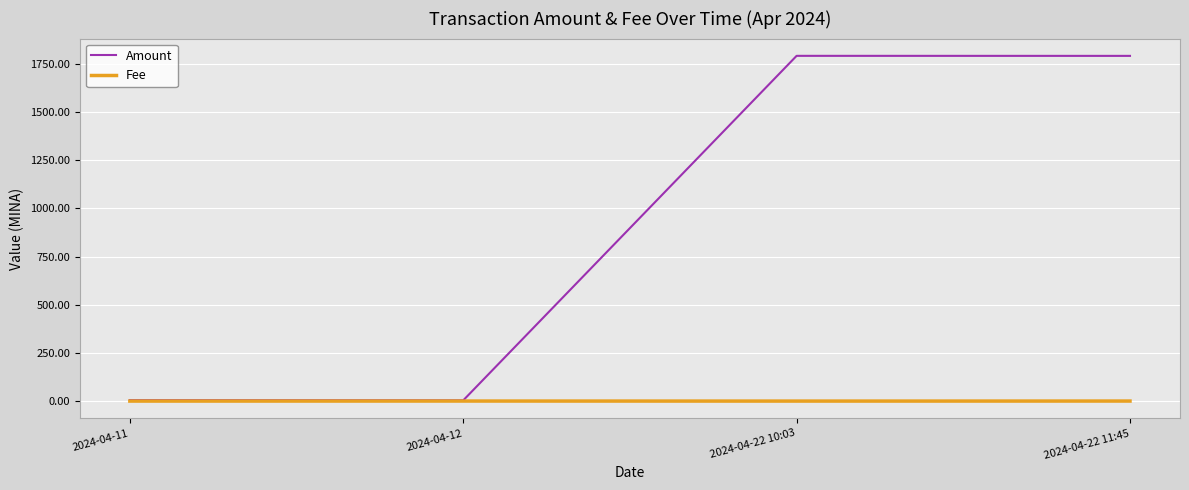

At 2024-04-22 11:45, list the series in order from largest to smallest.

Amount, Fee